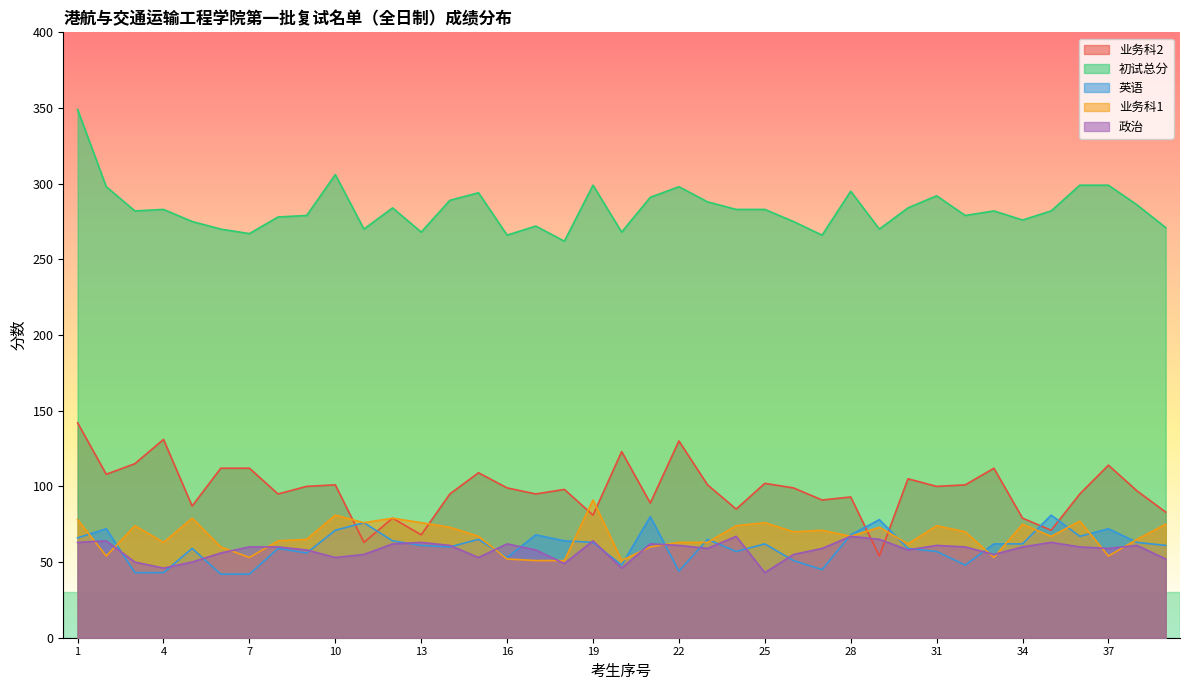

How many interior local valleys does the 业务科2 series have?

13